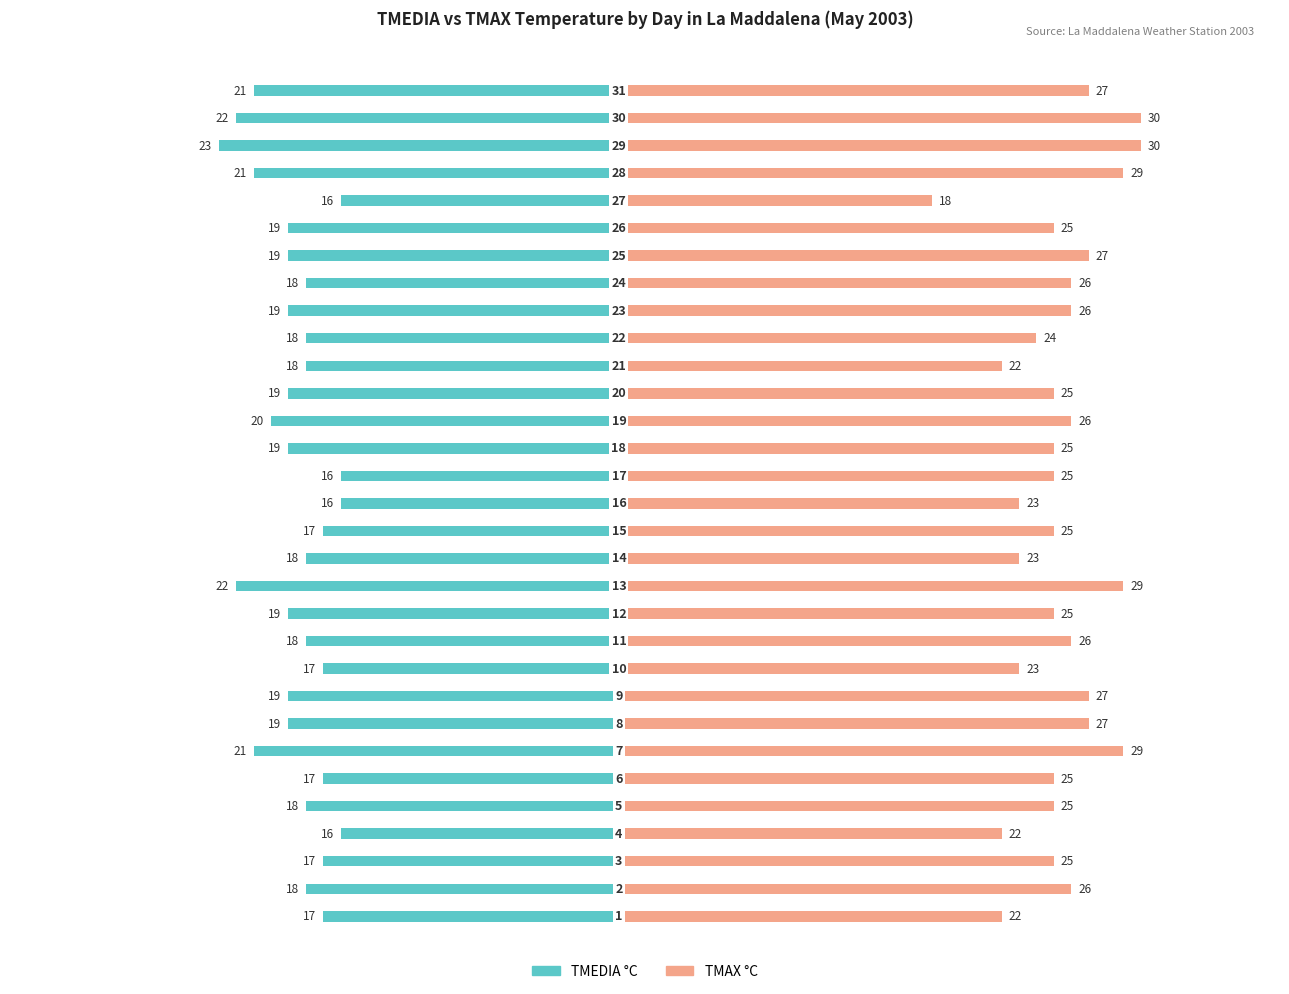

What is the approximate value of TMAX °C at 9, to the nearest 5?

25